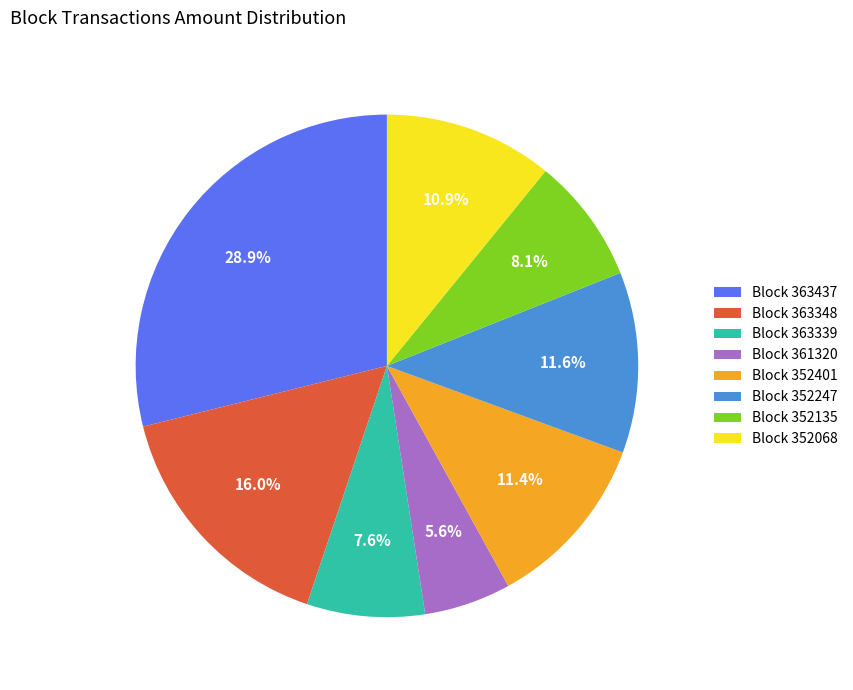

Approximately how many times larger is the value at Block 363348 compared to Block 363339?

2.1